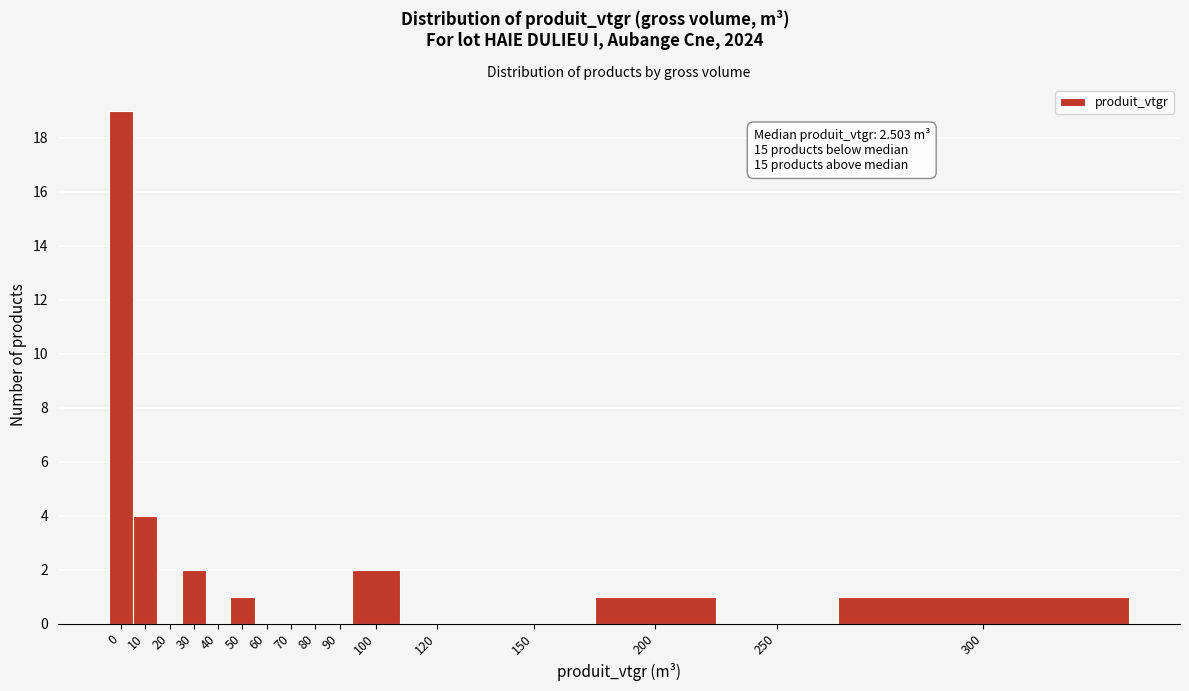

Reading right to left, transcribe all the data shown in this chart.

300=1	250=0	200=1	150=0	120=0	100=2	90=0	80=0	70=0	60=0	50=1	40=0	30=2	20=0	10=4	0=19